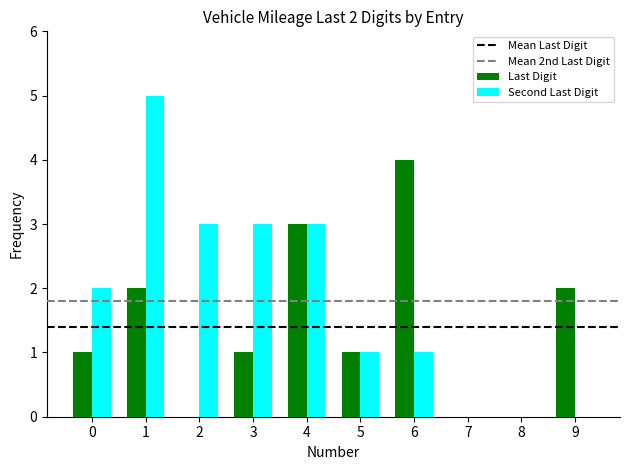

Reading left to right, what are all the values shown in this chart?

Last Digit: 0=1	1=2	2=0	3=1	4=3	5=1	6=4	7=0	8=0	9=2
Second Last Digit: 0=2	1=5	2=3	3=3	4=3	5=1	6=1	7=0	8=0	9=0